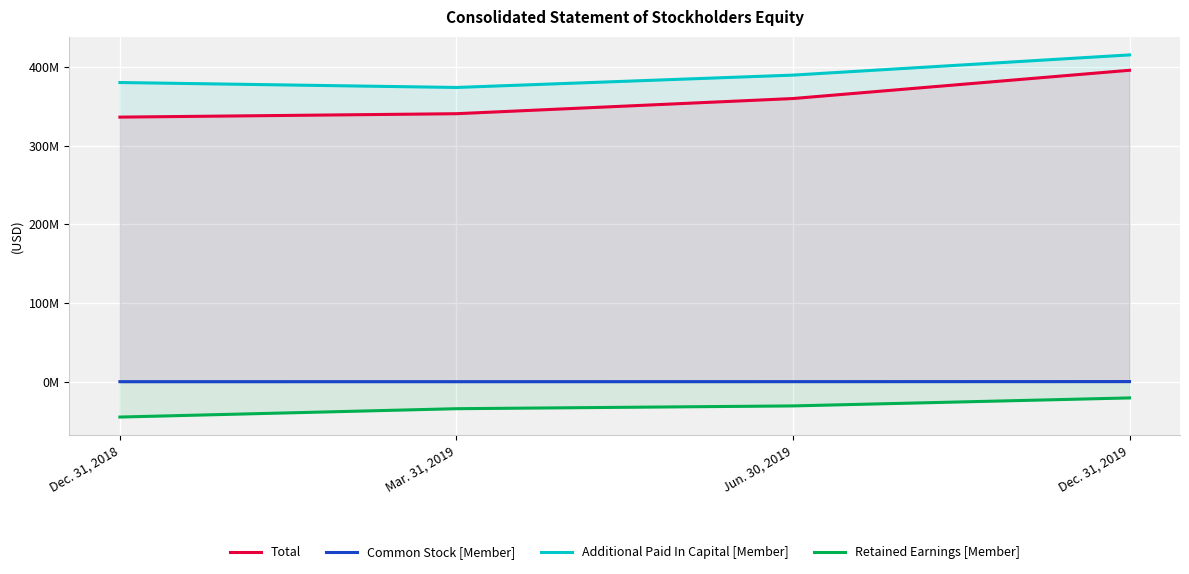

True or false: Common Stock [Member] and Additional Paid In Capital [Member] cross at least once.

False